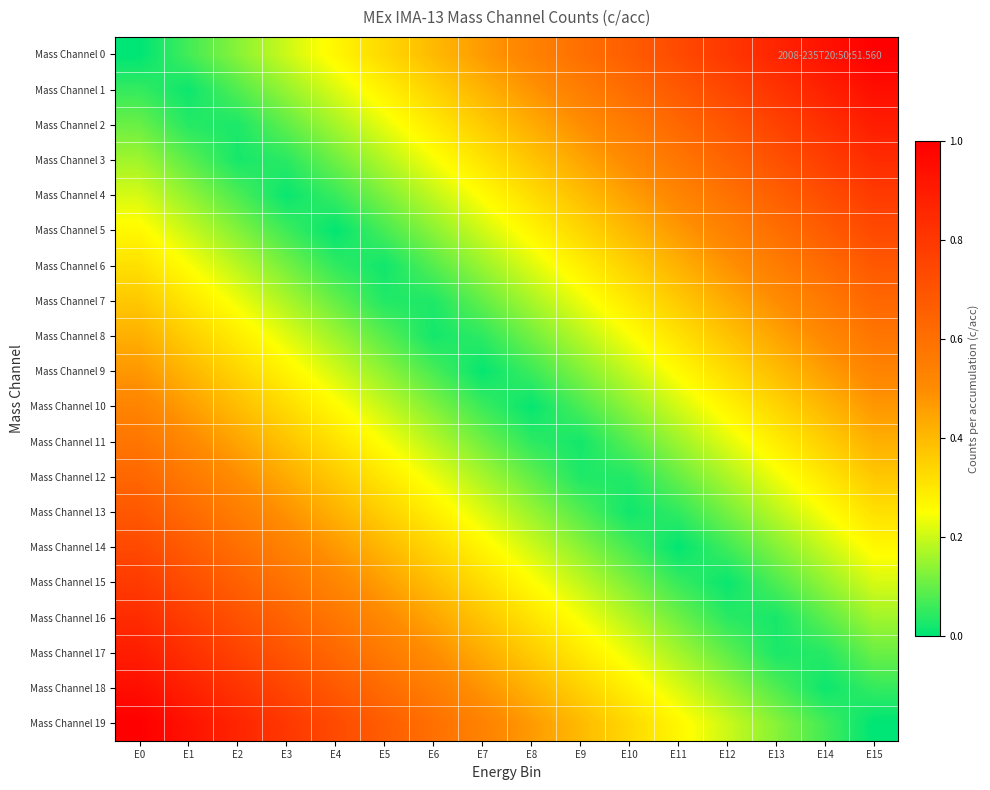

Reading left to right, transcribe all the data shown in this chart.

Mass Channel 0: E0=0.0	E1=0.1	E2=0.1	E3=0.2	E4=0.3	E5=0.3	E6=0.4	E7=0.5	E8=0.5	E9=0.6	E10=0.7	E11=0.7	E12=0.8	E13=0.9	E14=0.9	E15=1.0
Mass Channel 1: E0=0.1	E1=0.0	E2=0.1	E3=0.1	E4=0.2	E5=0.3	E6=0.3	E7=0.4	E8=0.5	E9=0.5	E10=0.6	E11=0.7	E12=0.7	E13=0.8	E14=0.9	E15=0.9
Mass Channel 2: E0=0.1	E1=0.0	E2=0.0	E3=0.1	E4=0.2	E5=0.2	E6=0.3	E7=0.4	E8=0.4	E9=0.5	E10=0.6	E11=0.6	E12=0.7	E13=0.8	E14=0.8	E15=0.9
Mass Channel 3: E0=0.2	E1=0.1	E2=0.0	E3=0.0	E4=0.1	E5=0.2	E6=0.2	E7=0.3	E8=0.4	E9=0.4	E10=0.5	E11=0.6	E12=0.6	E13=0.7	E14=0.8	E15=0.8
Mass Channel 4: E0=0.2	E1=0.1	E2=0.1	E3=0.0	E4=0.1	E5=0.1	E6=0.2	E7=0.3	E8=0.3	E9=0.4	E10=0.5	E11=0.5	E12=0.6	E13=0.7	E14=0.7	E15=0.8
Mass Channel 5: E0=0.3	E1=0.2	E2=0.1	E3=0.1	E4=0.0	E5=0.1	E6=0.1	E7=0.2	E8=0.3	E9=0.3	E10=0.4	E11=0.5	E12=0.5	E13=0.6	E14=0.7	E15=0.7
Mass Channel 6: E0=0.3	E1=0.2	E2=0.2	E3=0.1	E4=0.0	E5=0.0	E6=0.1	E7=0.2	E8=0.2	E9=0.3	E10=0.4	E11=0.4	E12=0.5	E13=0.6	E14=0.6	E15=0.7
Mass Channel 7: E0=0.4	E1=0.3	E2=0.2	E3=0.2	E4=0.1	E5=0.0	E6=0.0	E7=0.1	E8=0.2	E9=0.2	E10=0.3	E11=0.4	E12=0.4	E13=0.5	E14=0.6	E15=0.6
Mass Channel 8: E0=0.4	E1=0.4	E2=0.3	E3=0.2	E4=0.2	E5=0.1	E6=0.0	E7=0.0	E8=0.1	E9=0.2	E10=0.2	E11=0.3	E12=0.4	E13=0.4	E14=0.5	E15=0.6
Mass Channel 9: E0=0.5	E1=0.4	E2=0.3	E3=0.3	E4=0.2	E5=0.1	E6=0.1	E7=0.0	E8=0.1	E9=0.1	E10=0.2	E11=0.3	E12=0.3	E13=0.4	E14=0.5	E15=0.5
Mass Channel 10: E0=0.5	E1=0.5	E2=0.4	E3=0.3	E4=0.3	E5=0.2	E6=0.1	E7=0.1	E8=0.0	E9=0.1	E10=0.1	E11=0.2	E12=0.3	E13=0.3	E14=0.4	E15=0.5
Mass Channel 11: E0=0.6	E1=0.5	E2=0.4	E3=0.4	E4=0.3	E5=0.2	E6=0.2	E7=0.1	E8=0.0	E9=0.0	E10=0.1	E11=0.2	E12=0.2	E13=0.3	E14=0.4	E15=0.4
Mass Channel 12: E0=0.6	E1=0.6	E2=0.5	E3=0.4	E4=0.4	E5=0.3	E6=0.2	E7=0.2	E8=0.1	E9=0.0	E10=0.0	E11=0.1	E12=0.2	E13=0.2	E14=0.3	E15=0.4
Mass Channel 13: E0=0.7	E1=0.6	E2=0.6	E3=0.5	E4=0.4	E5=0.4	E6=0.3	E7=0.2	E8=0.2	E9=0.1	E10=0.0	E11=0.0	E12=0.1	E13=0.2	E14=0.2	E15=0.3
Mass Channel 14: E0=0.7	E1=0.7	E2=0.6	E3=0.5	E4=0.5	E5=0.4	E6=0.3	E7=0.3	E8=0.2	E9=0.1	E10=0.1	E11=0.0	E12=0.1	E13=0.1	E14=0.2	E15=0.3
Mass Channel 15: E0=0.8	E1=0.7	E2=0.7	E3=0.6	E4=0.5	E5=0.5	E6=0.4	E7=0.3	E8=0.3	E9=0.2	E10=0.1	E11=0.1	E12=0.0	E13=0.1	E14=0.1	E15=0.2
Mass Channel 16: E0=0.8	E1=0.8	E2=0.7	E3=0.6	E4=0.6	E5=0.5	E6=0.4	E7=0.4	E8=0.3	E9=0.2	E10=0.2	E11=0.1	E12=0.0	E13=0.0	E14=0.1	E15=0.2
Mass Channel 17: E0=0.9	E1=0.8	E2=0.8	E3=0.7	E4=0.6	E5=0.6	E6=0.5	E7=0.4	E8=0.4	E9=0.3	E10=0.2	E11=0.2	E12=0.1	E13=0.0	E14=0.0	E15=0.1
Mass Channel 18: E0=0.9	E1=0.9	E2=0.8	E3=0.7	E4=0.7	E5=0.6	E6=0.5	E7=0.5	E8=0.4	E9=0.3	E10=0.3	E11=0.2	E12=0.1	E13=0.1	E14=0.0	E15=0.1
Mass Channel 19: E0=1.0	E1=0.9	E2=0.9	E3=0.8	E4=0.7	E5=0.7	E6=0.6	E7=0.5	E8=0.5	E9=0.4	E10=0.3	E11=0.3	E12=0.2	E13=0.1	E14=0.1	E15=0.0